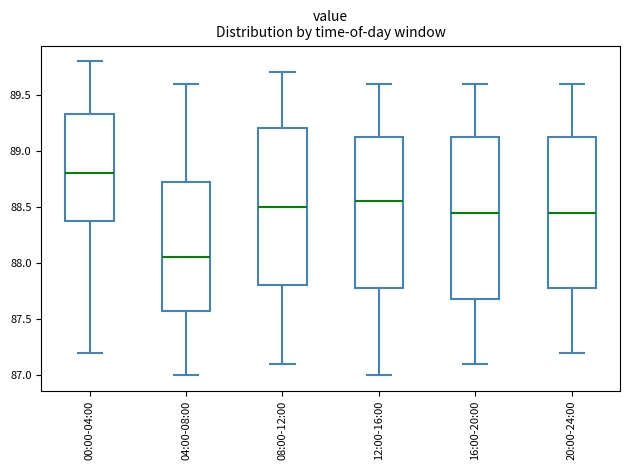

Where does the median line of the box for 00:00-04:00 sit on the y-axis? The values are not printed on the chart, so give them approximately, as read against the axis.

88.80